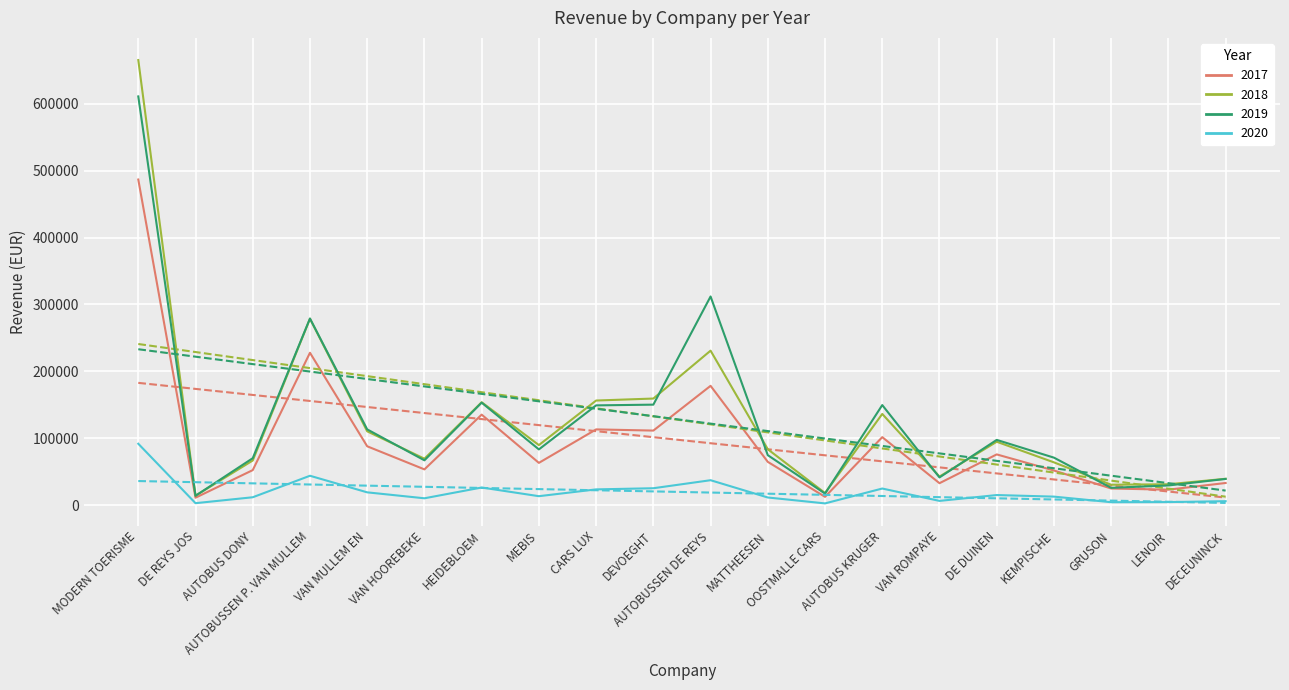

What is the value of the 2018 point at the 19th from the left?

31212.4